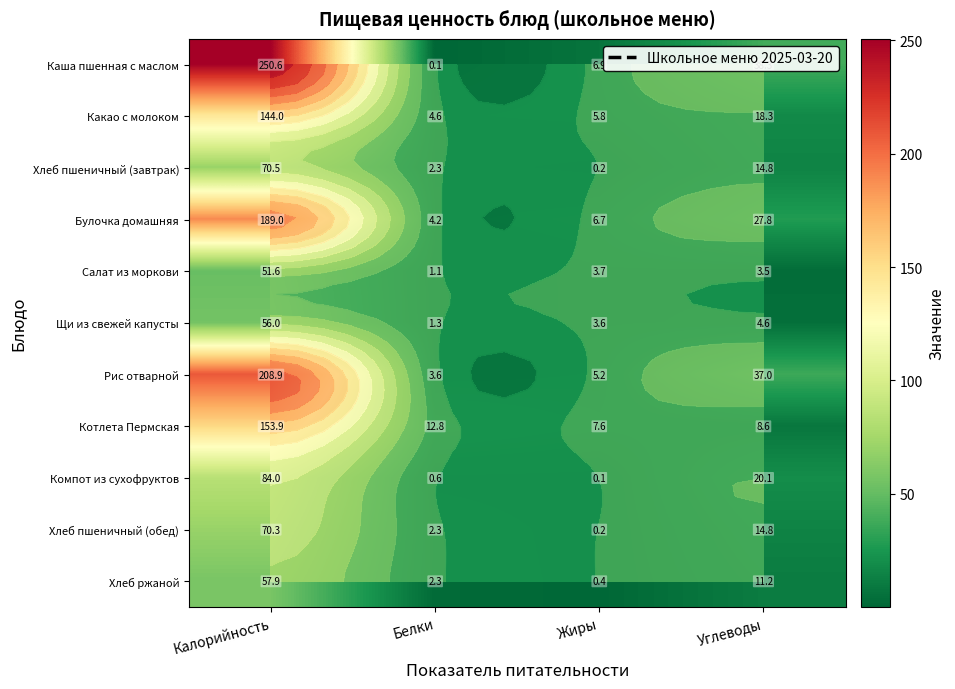

At which category is the sum across all series the highest?

Калорийность